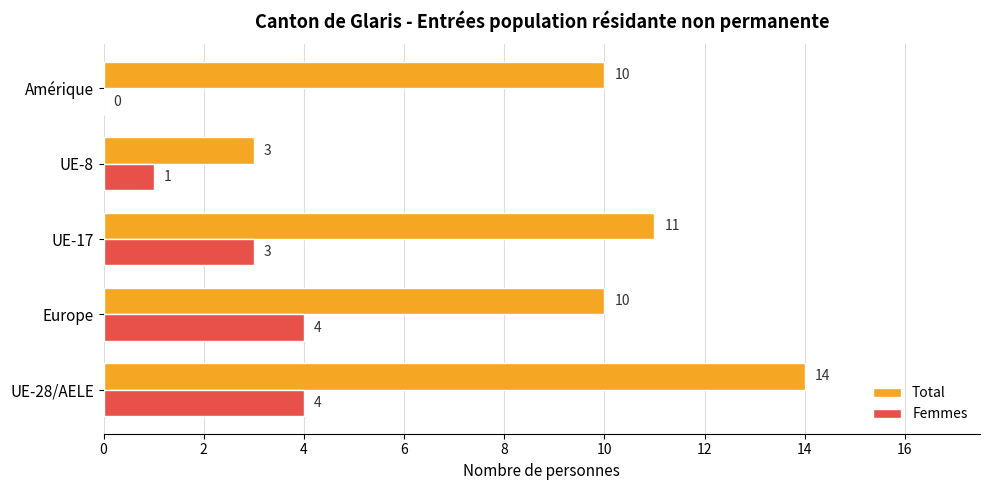

The Femmes series shows 4 at Europe. True or false?

True